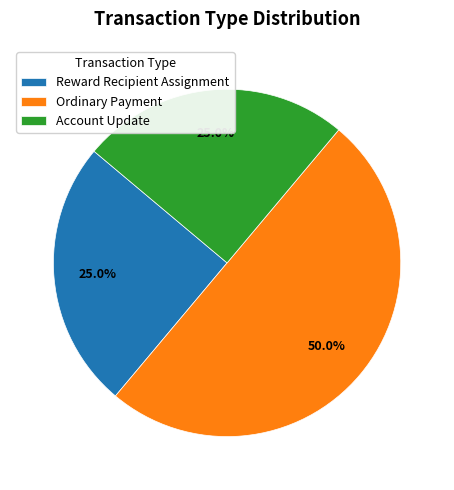

Which category has the biggest portion of the pie?

Ordinary Payment